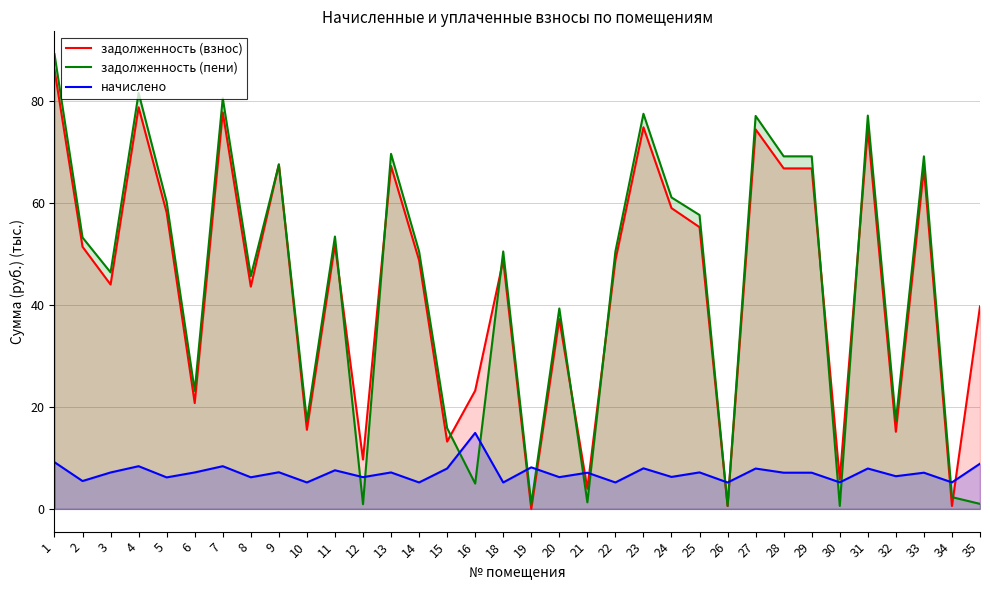

What is the average value of the задолженность (пени) series?

43.6